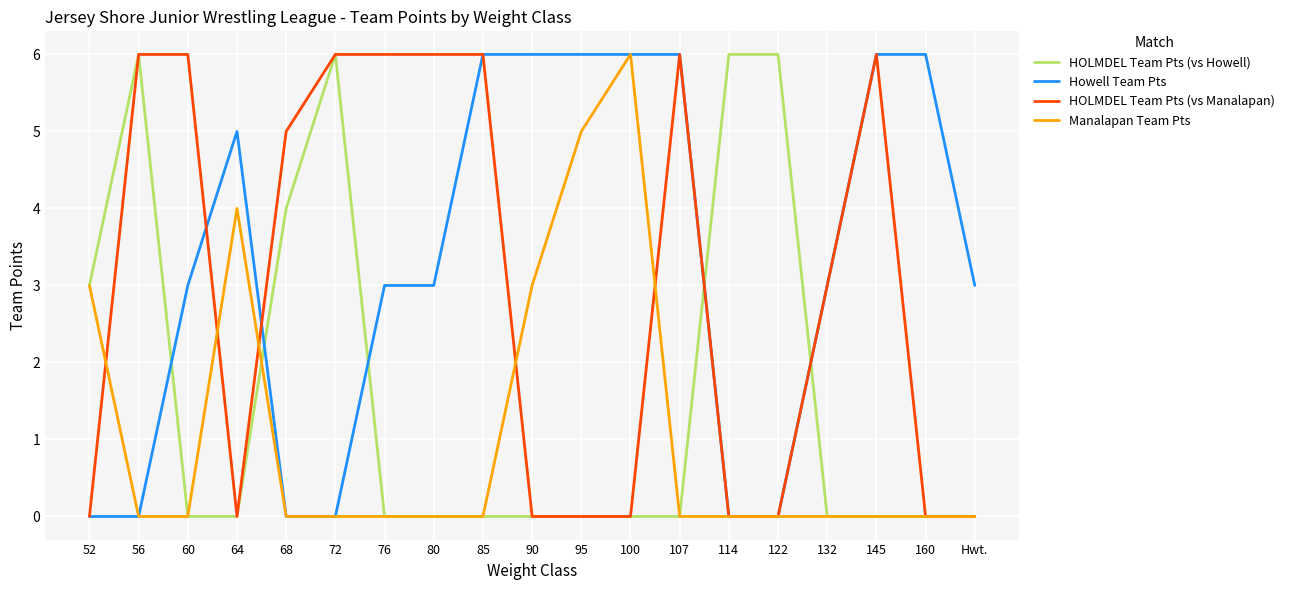

What position from the right is 60?

17